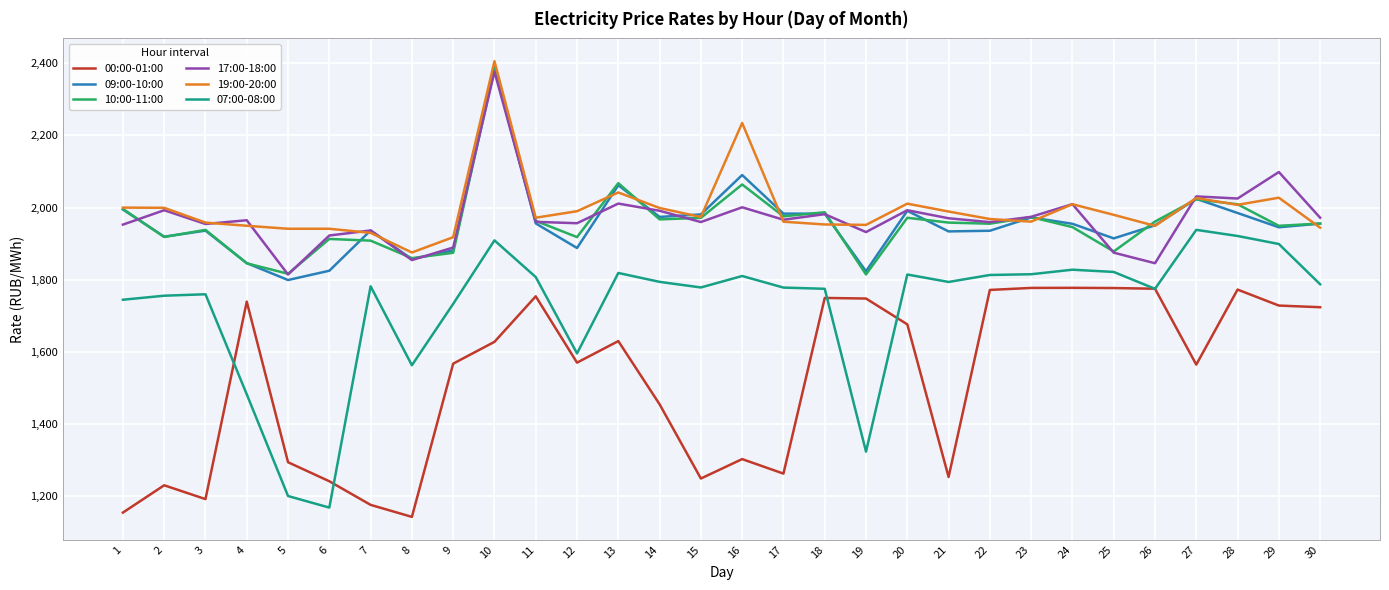

Which category has the lowest value in the 09:00-10:00 series?

5